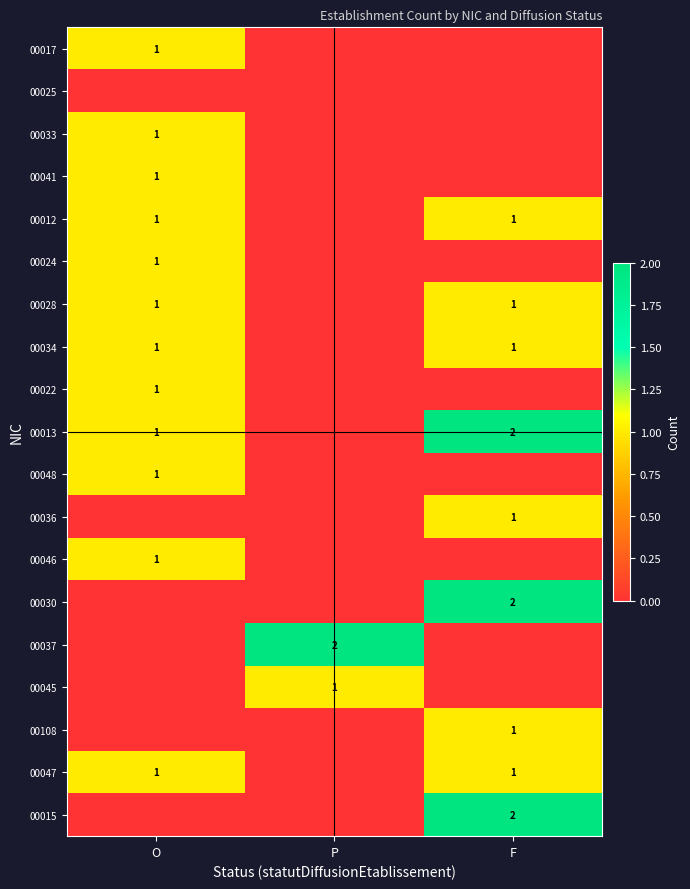

What is the maximum value shown in the chart?

2